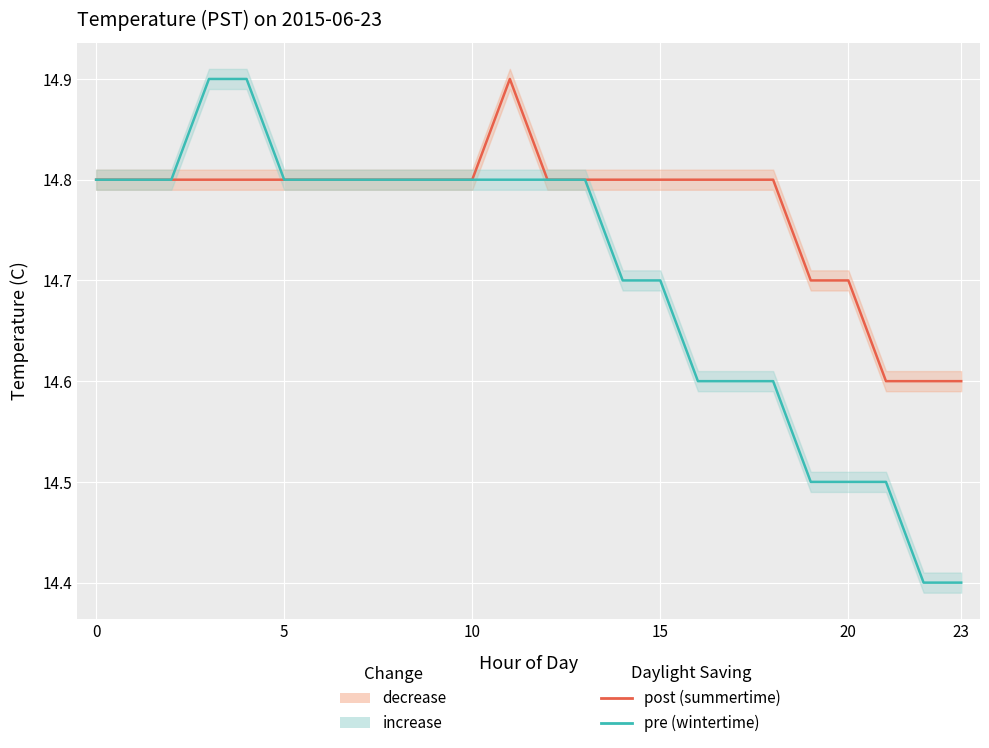

How many lines are shown in the chart?

2